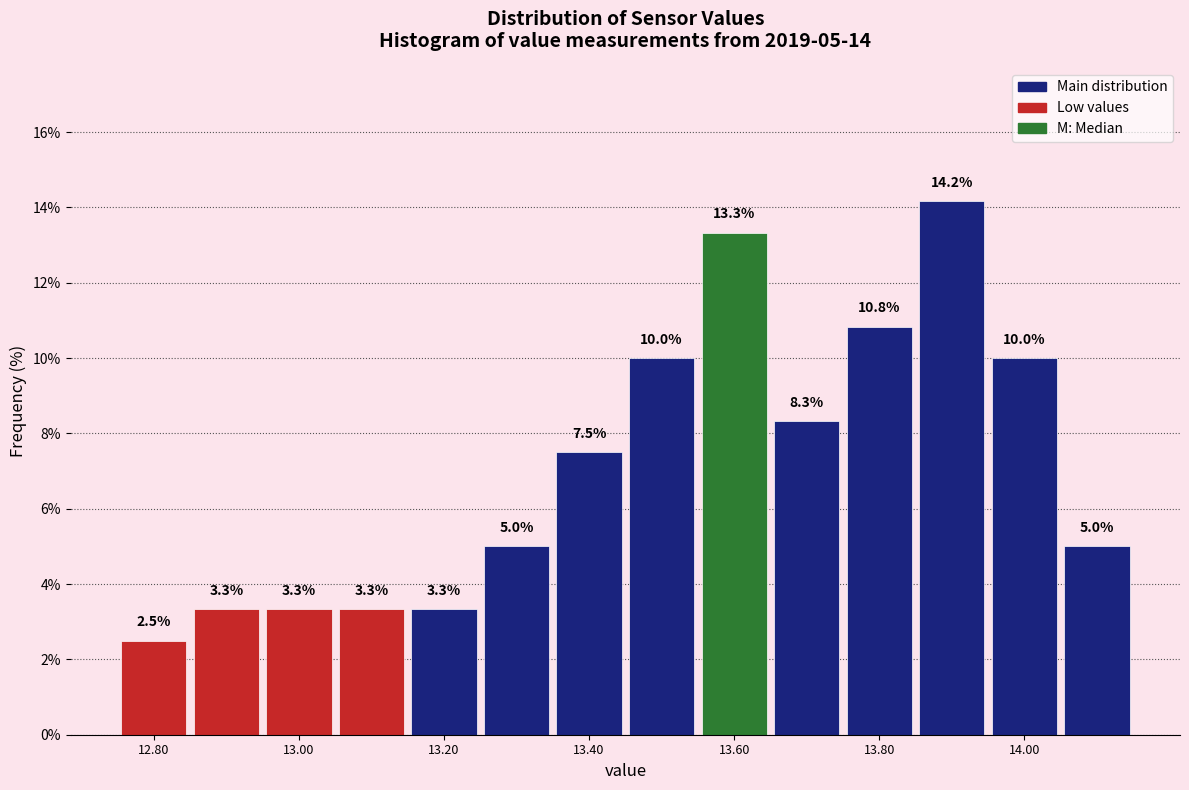

Over which range of the x-axis is the bar tallest?

13.85 to 13.95